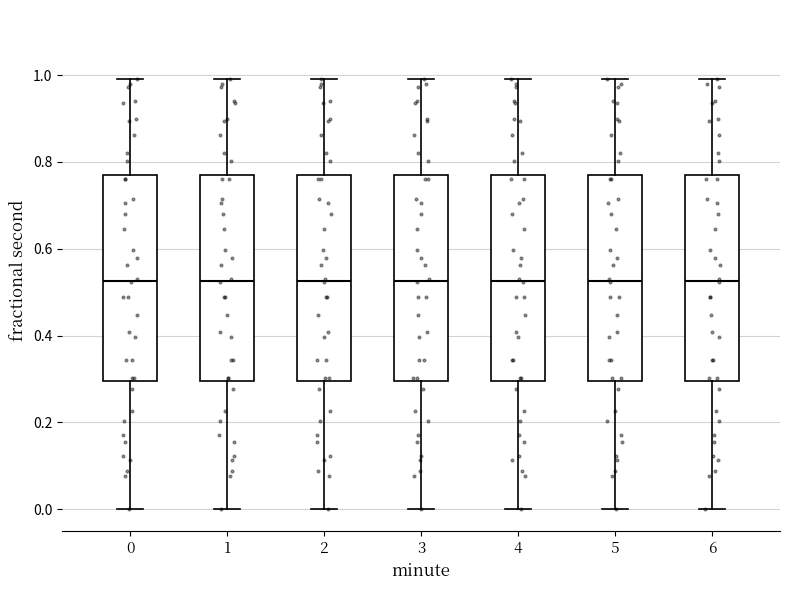

Reading left to right, transcribe this box plot: for each box, give where its median line is, the range the box spans, and where its two whiskers end, as read against the y-axis. The values are not printed on the chart, so give them approximately, as read against the axis.

0: median 0.52, box 0.30 to 0.78, whiskers 0.00 to 1.00
1: median 0.52, box 0.30 to 0.78, whiskers 0.00 to 1.00
2: median 0.52, box 0.30 to 0.78, whiskers 0.00 to 1.00
3: median 0.52, box 0.30 to 0.78, whiskers 0.00 to 1.00
4: median 0.52, box 0.30 to 0.78, whiskers 0.00 to 1.00
5: median 0.52, box 0.30 to 0.78, whiskers 0.00 to 1.00
6: median 0.52, box 0.30 to 0.78, whiskers 0.00 to 1.00